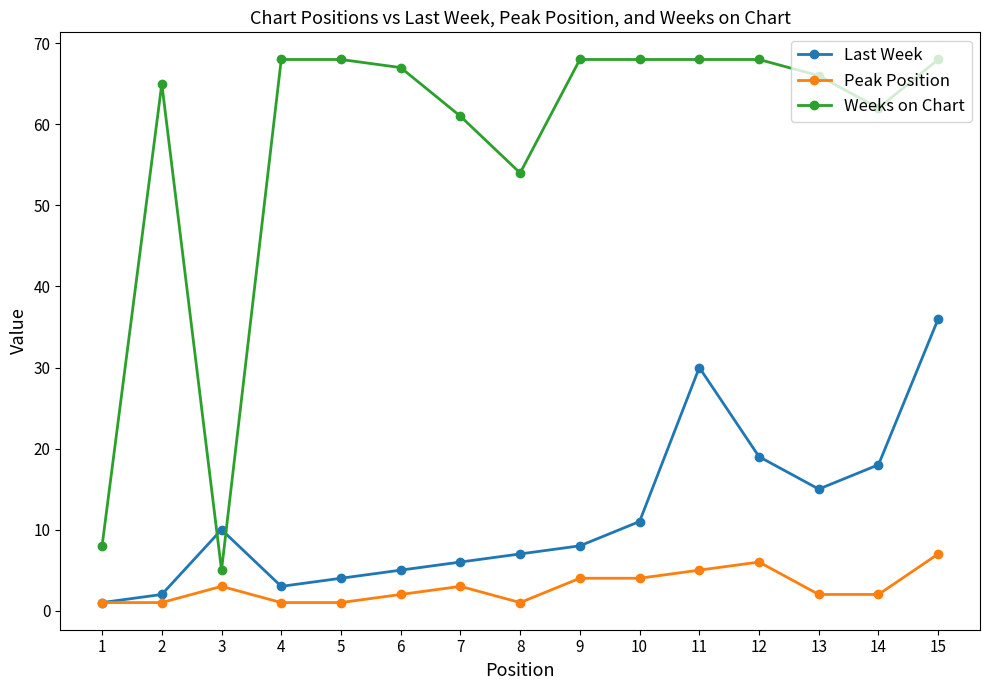

Read the Weeks on Chart value at 14, to the nearest 10.

60